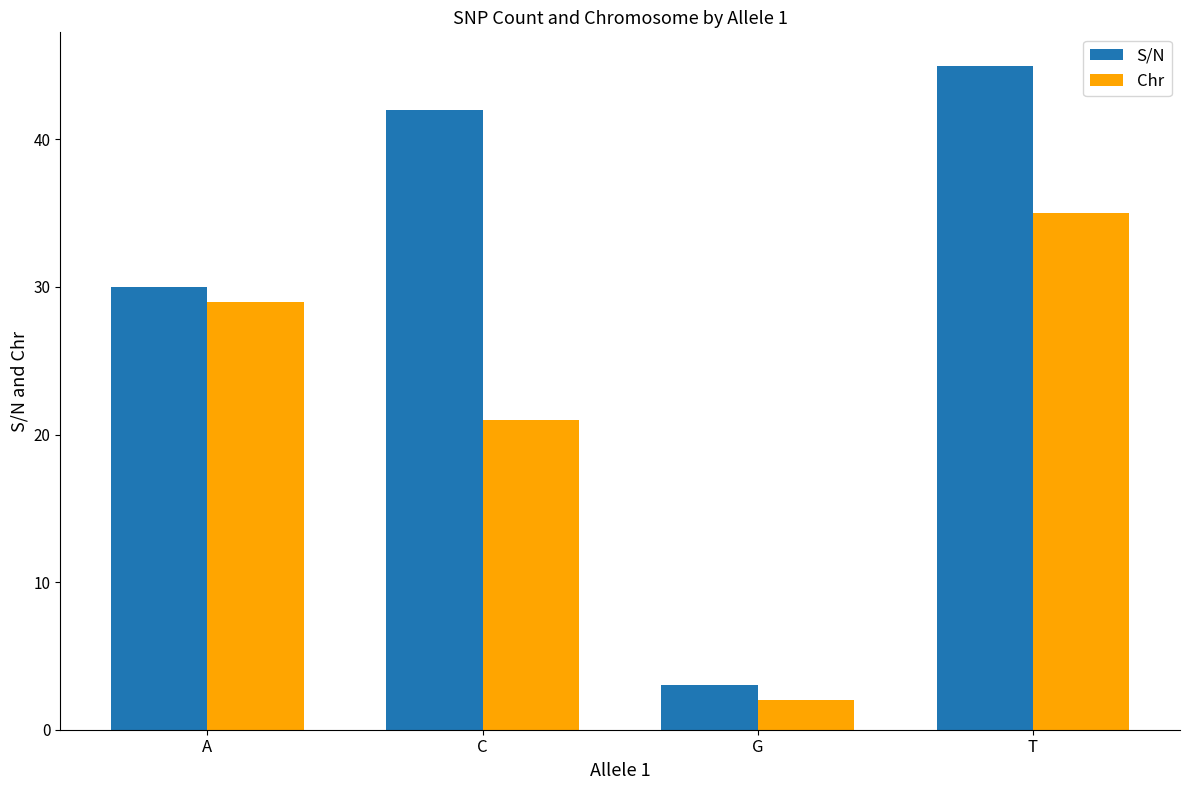

Which series has the largest total across all categories?

S/N